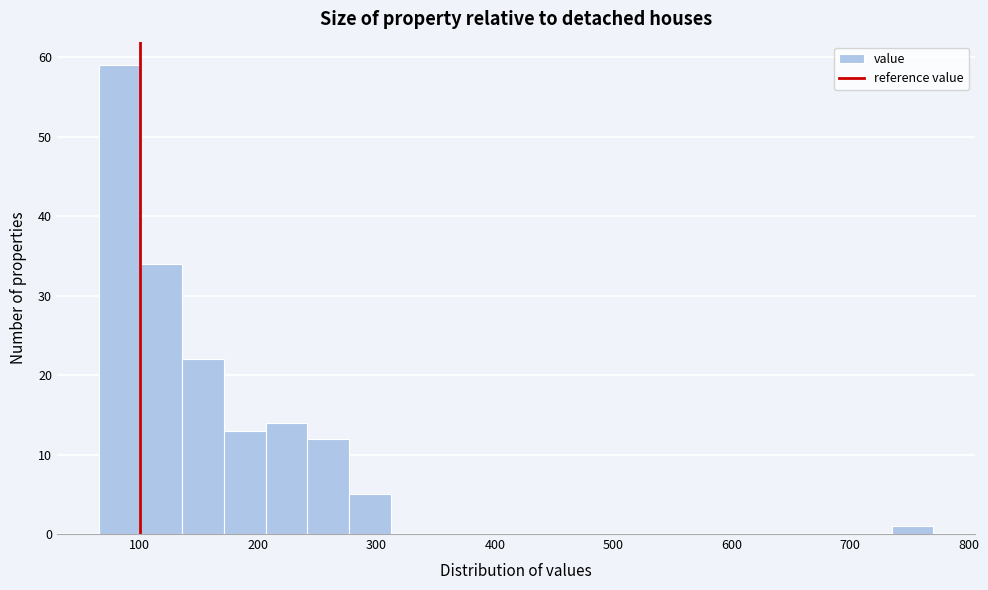

Read against the x-axis, roughly where is the centre of the tallest bar?

80